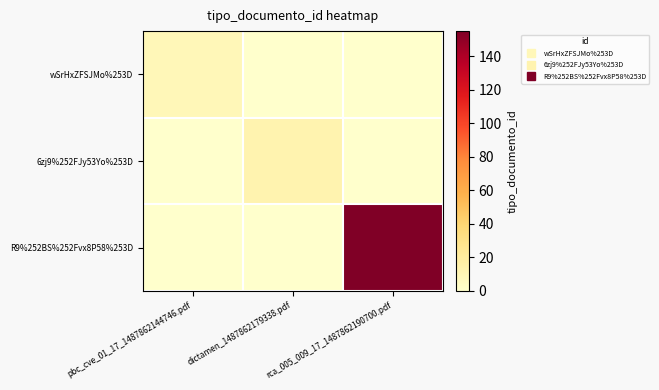

Reading right to left, extract all data points from this chart.

wSrHxZFSJMo%253D: rca_005_009_17_1487862190700.pdf=0	dictamen_1487862179338.pdf=0	pbc_cve_01_17_1487862144746.pdf=9
6zj9%252FJy53Yo%253D: rca_005_009_17_1487862190700.pdf=0	dictamen_1487862179338.pdf=13	pbc_cve_01_17_1487862144746.pdf=0
R9%252BS%252Fvx8P58%253D: rca_005_009_17_1487862190700.pdf=155	dictamen_1487862179338.pdf=0	pbc_cve_01_17_1487862144746.pdf=0